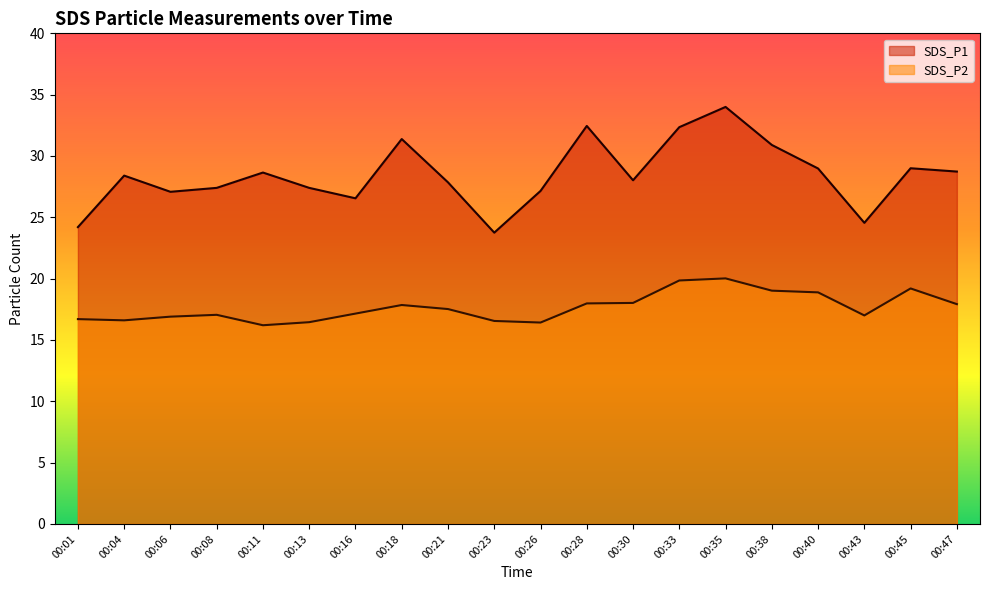

What are all the series names shown in the legend?

SDS_P1, SDS_P2